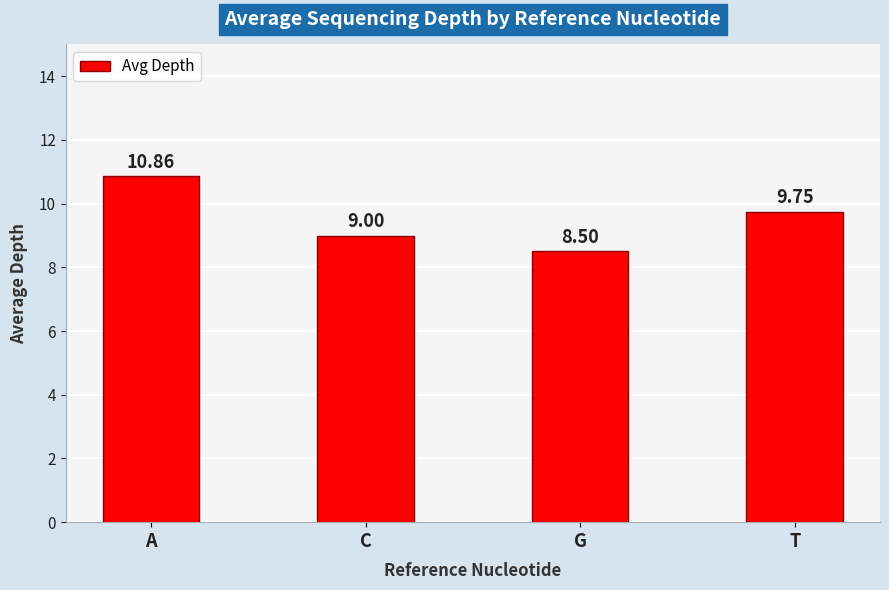

What position from the right is T?

1